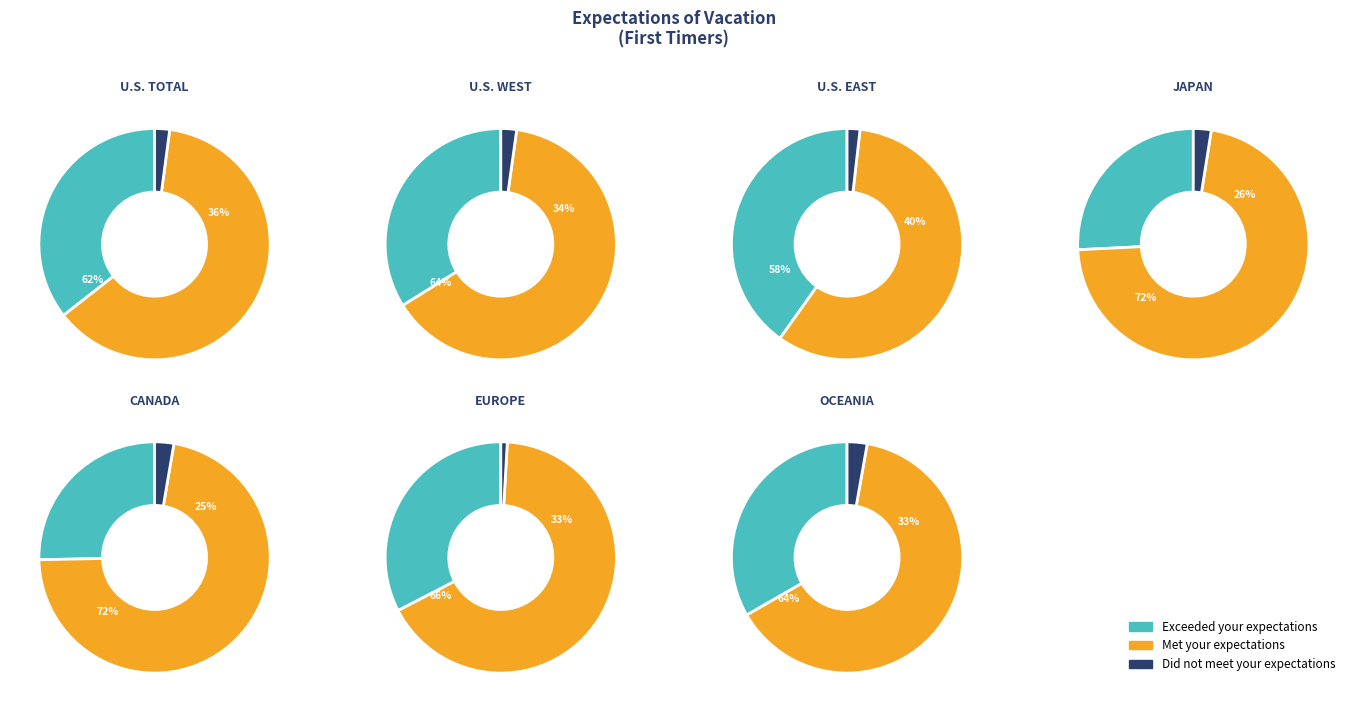

Between OCEANIA and U.S. WEST, which is larger?

U.S. WEST